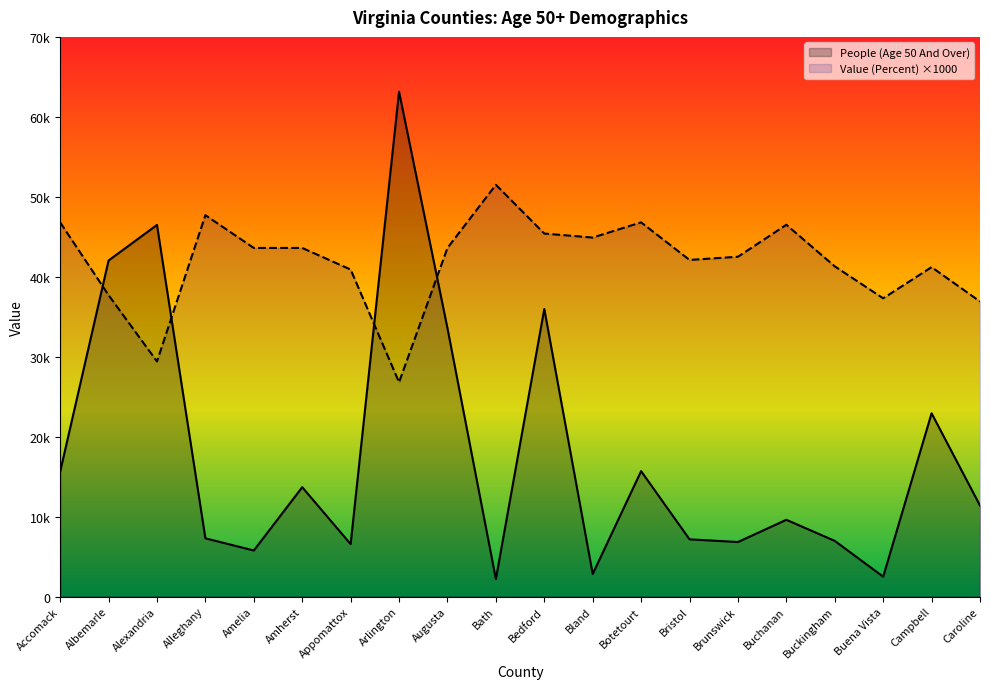

At which category does People (Age 50 And Over) reach its first local valley?

Amelia